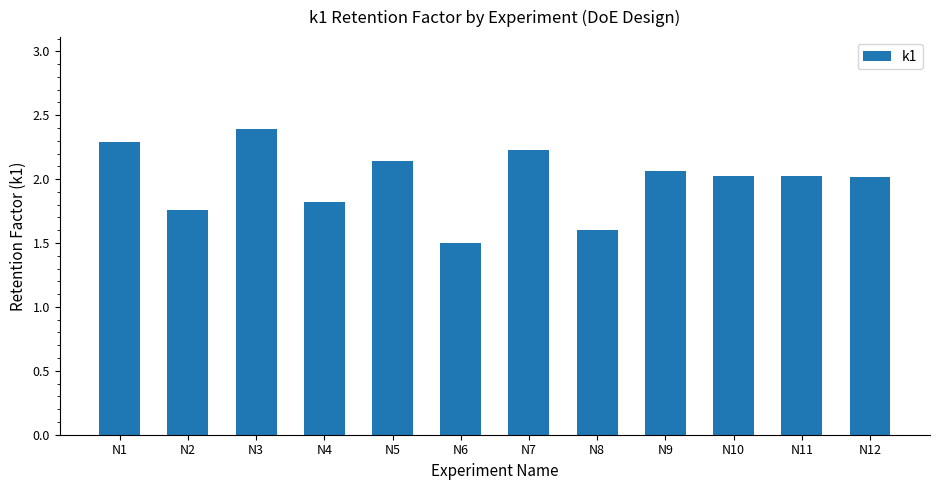

How many bars are there in total?

12